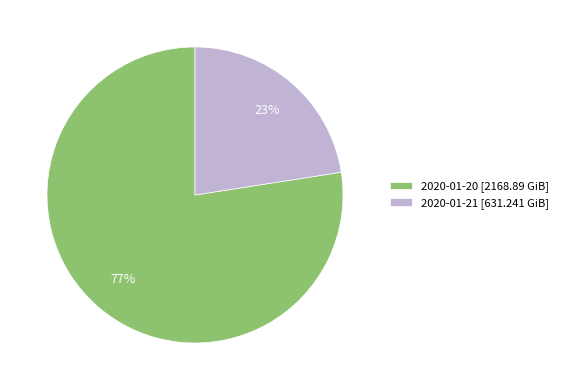

To the nearest percent, what percentage of the pie is 2020-01-20?

77%